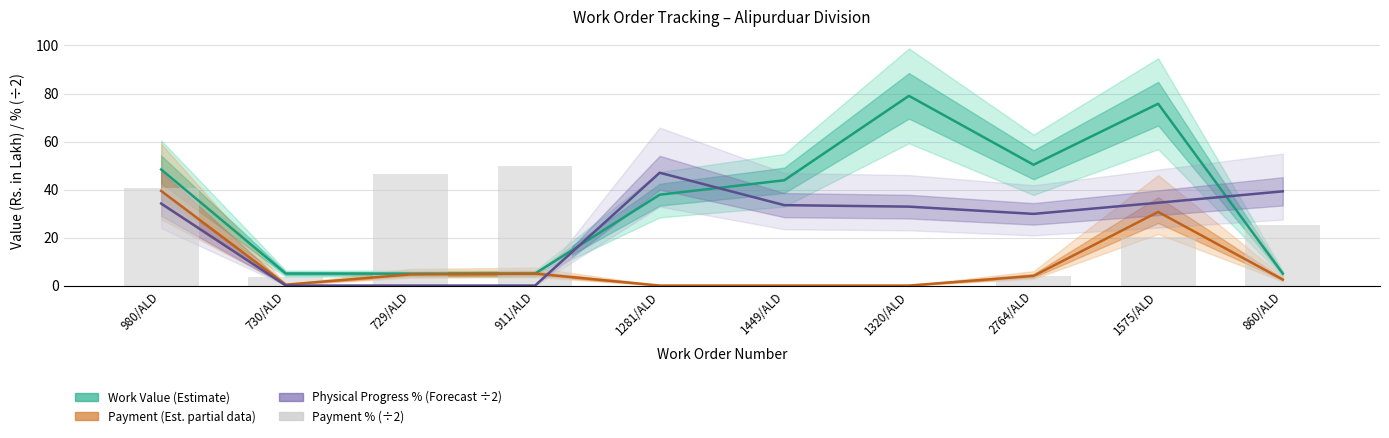

At which category is the sum across all series the highest?

980/ALD